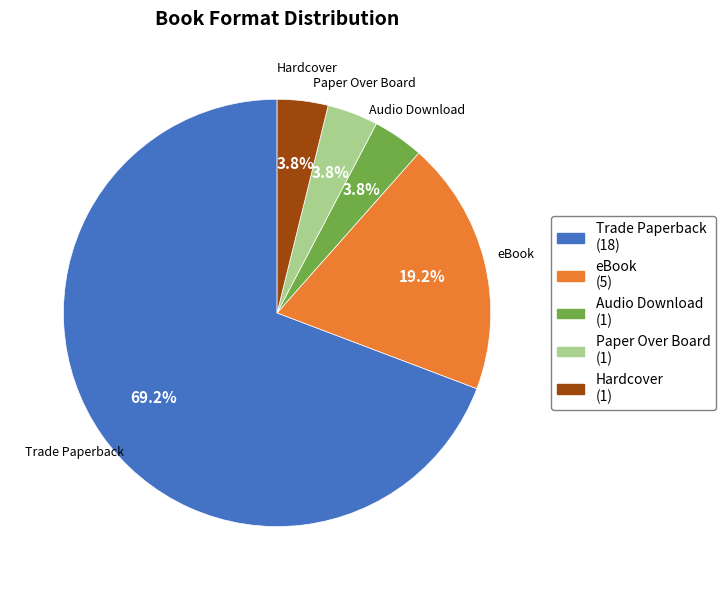

Which has a higher value, eBook or Audio Download?

eBook